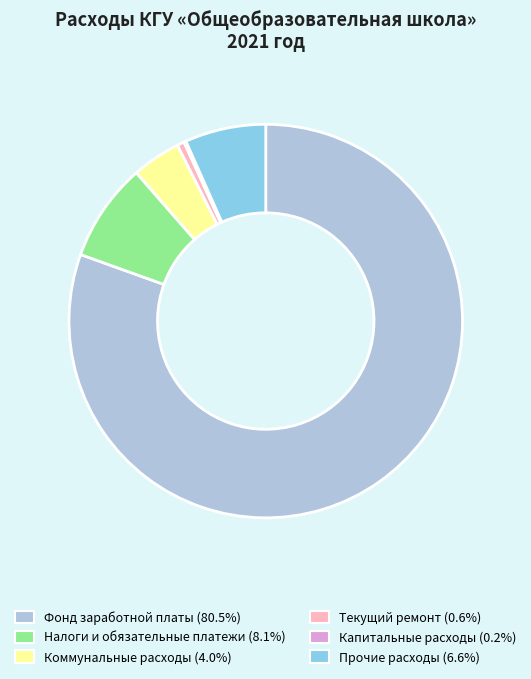

The Коммунальные расходы slice represents 18% of the pie. True or false?

False